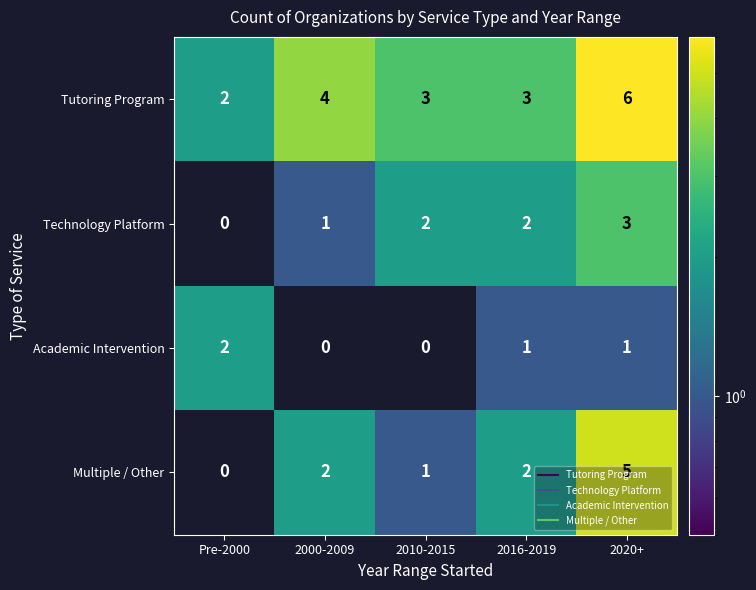

At 2000-2009, list the series in order from largest to smallest.

Tutoring Program, Multiple / Other, Technology Platform, Academic Intervention